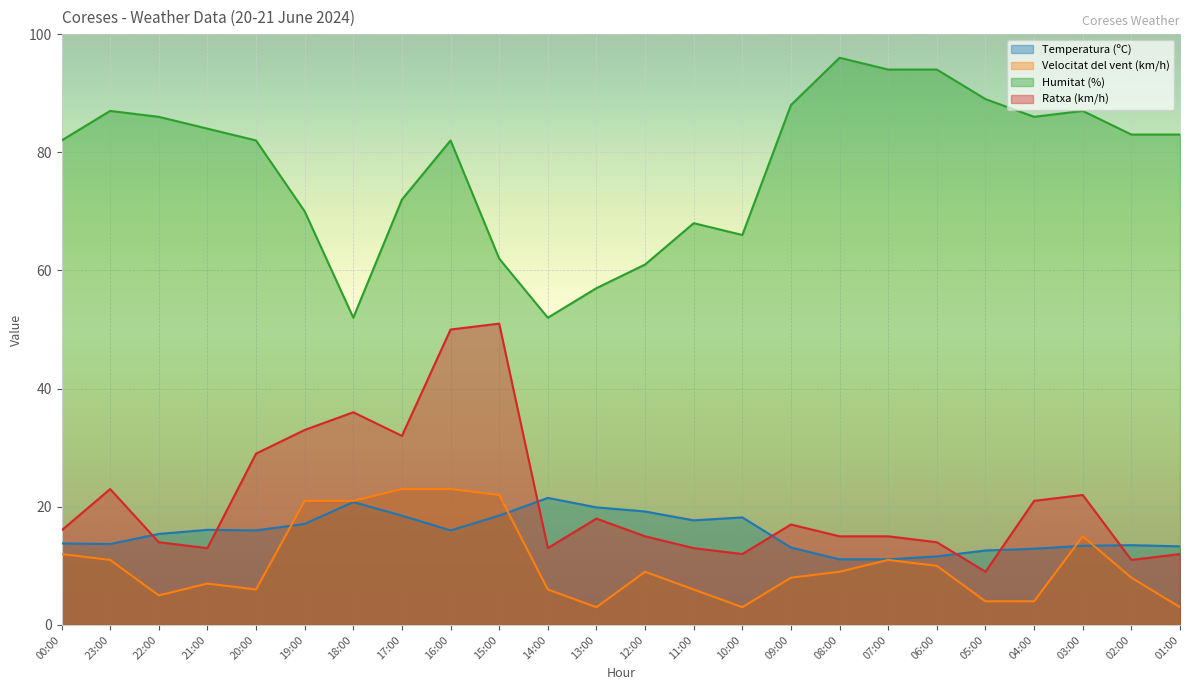

How many data points in Humitat (%) are above 83?

10